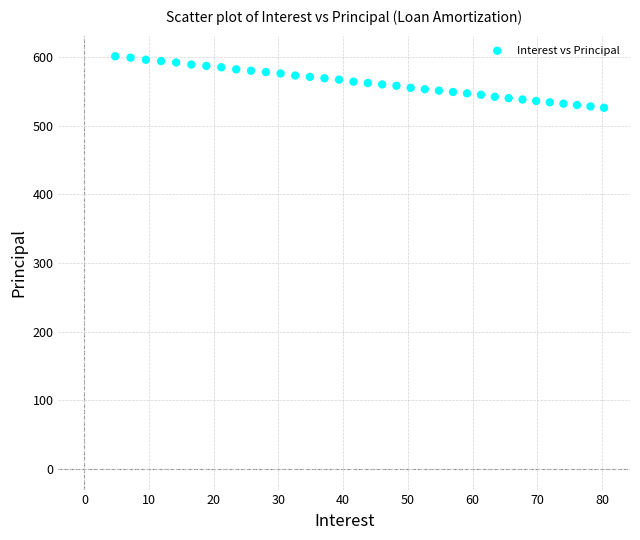

What is the range of Y values (max minus min)?

75